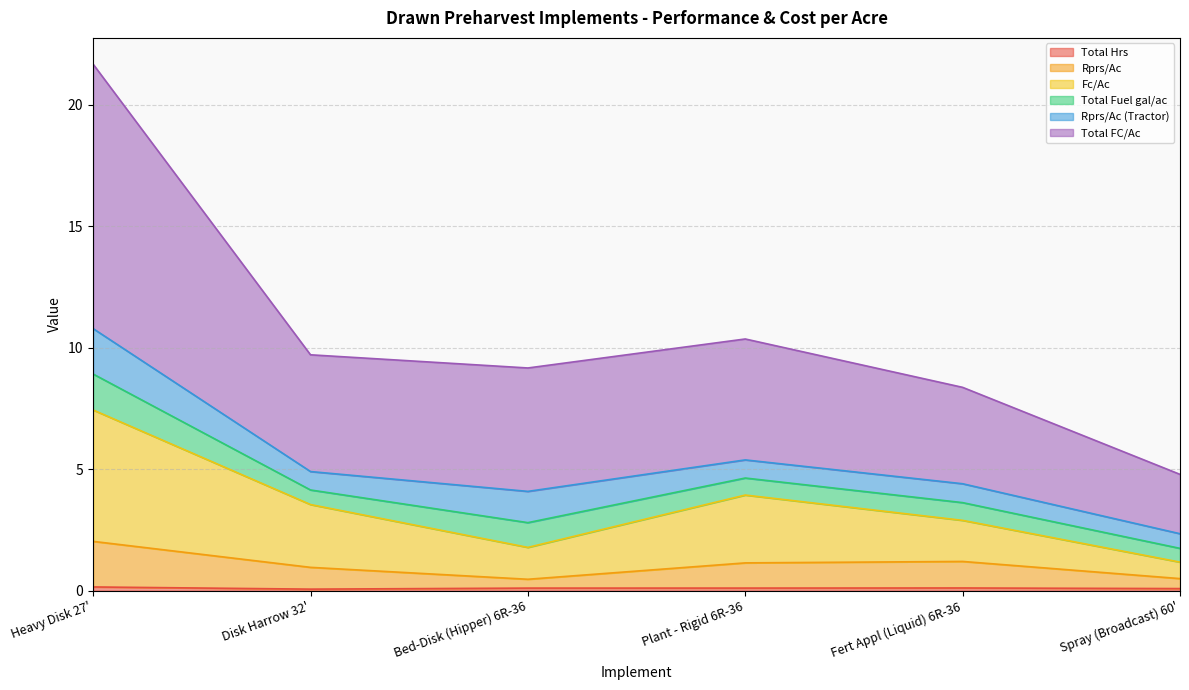

How many interior local peaks does the Total FC/Ac series have?

1